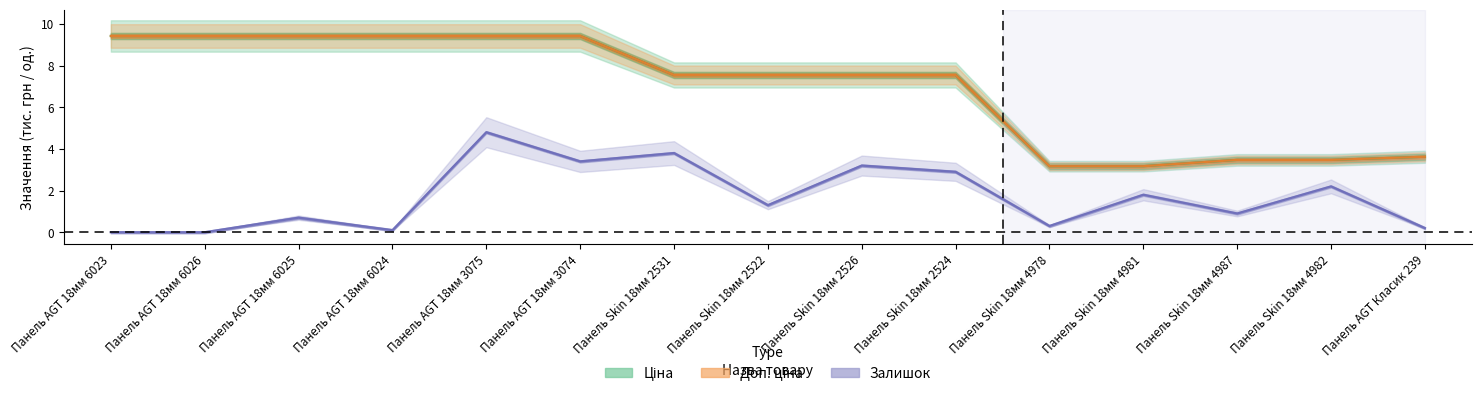

What is the spread (max minus min) of values at Панель Skin 18мм 2522?

6.2